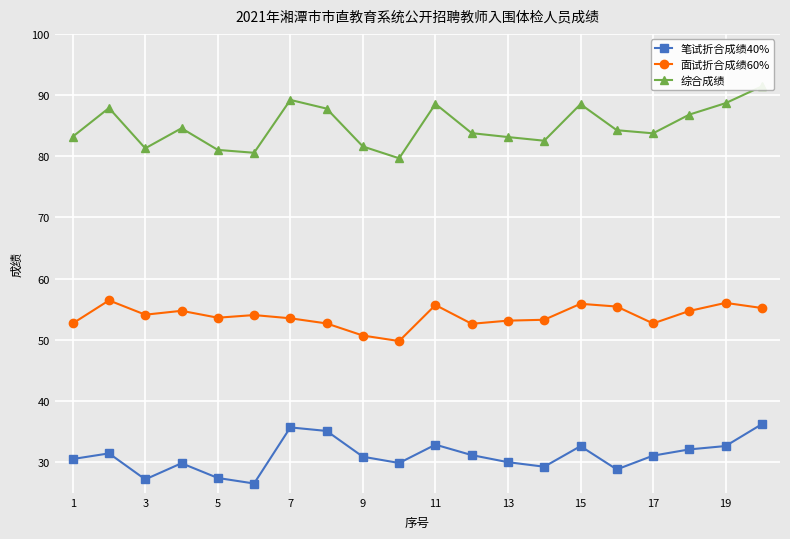

True or false: 笔试折合成绩40% and 综合成绩 cross at least once.

False